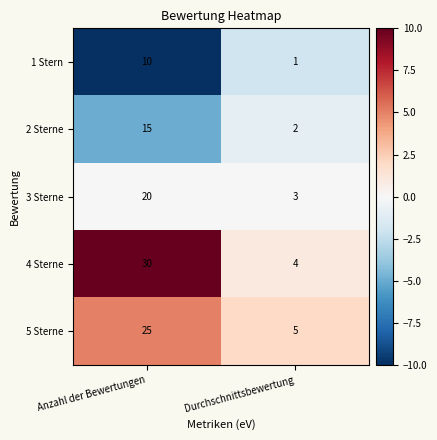

Reading left to right, what are all the values shown in this chart?

1 Stern: 10	1
2 Sterne: 15	2
3 Sterne: 20	3
4 Sterne: 30	4
5 Sterne: 25	5